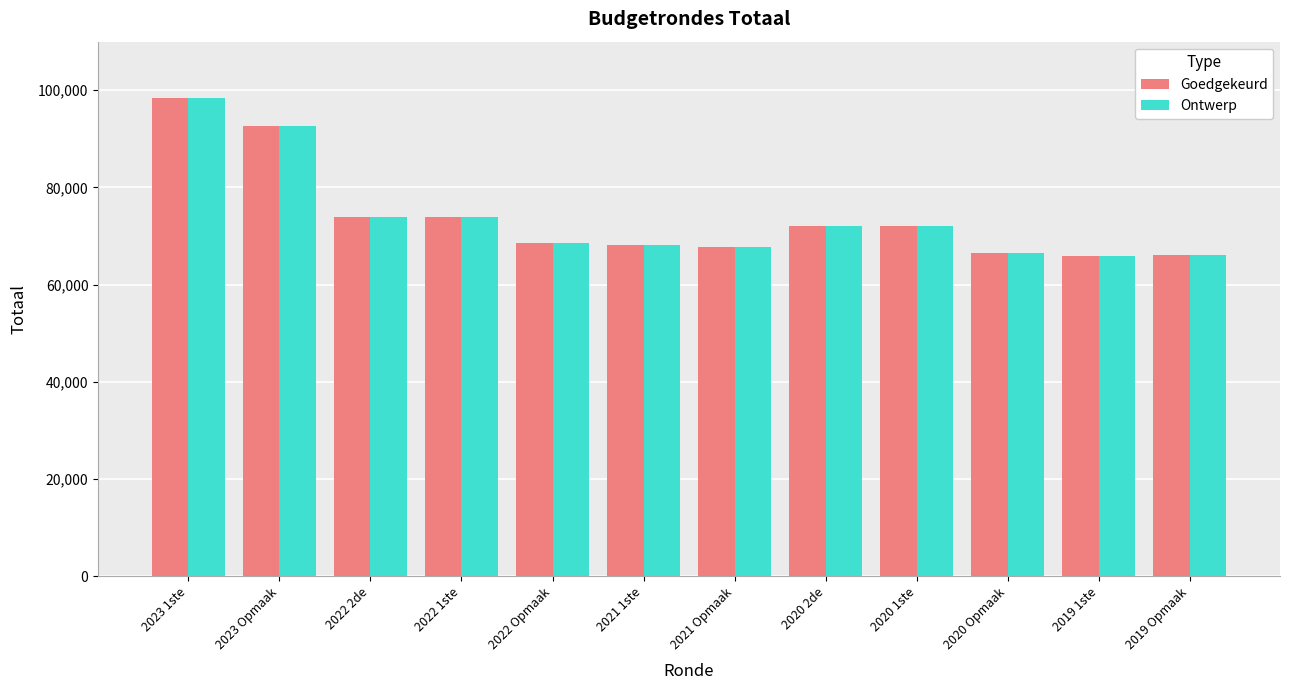

The Ontwerp series shows 118352 at 2022 1ste. True or false?

False